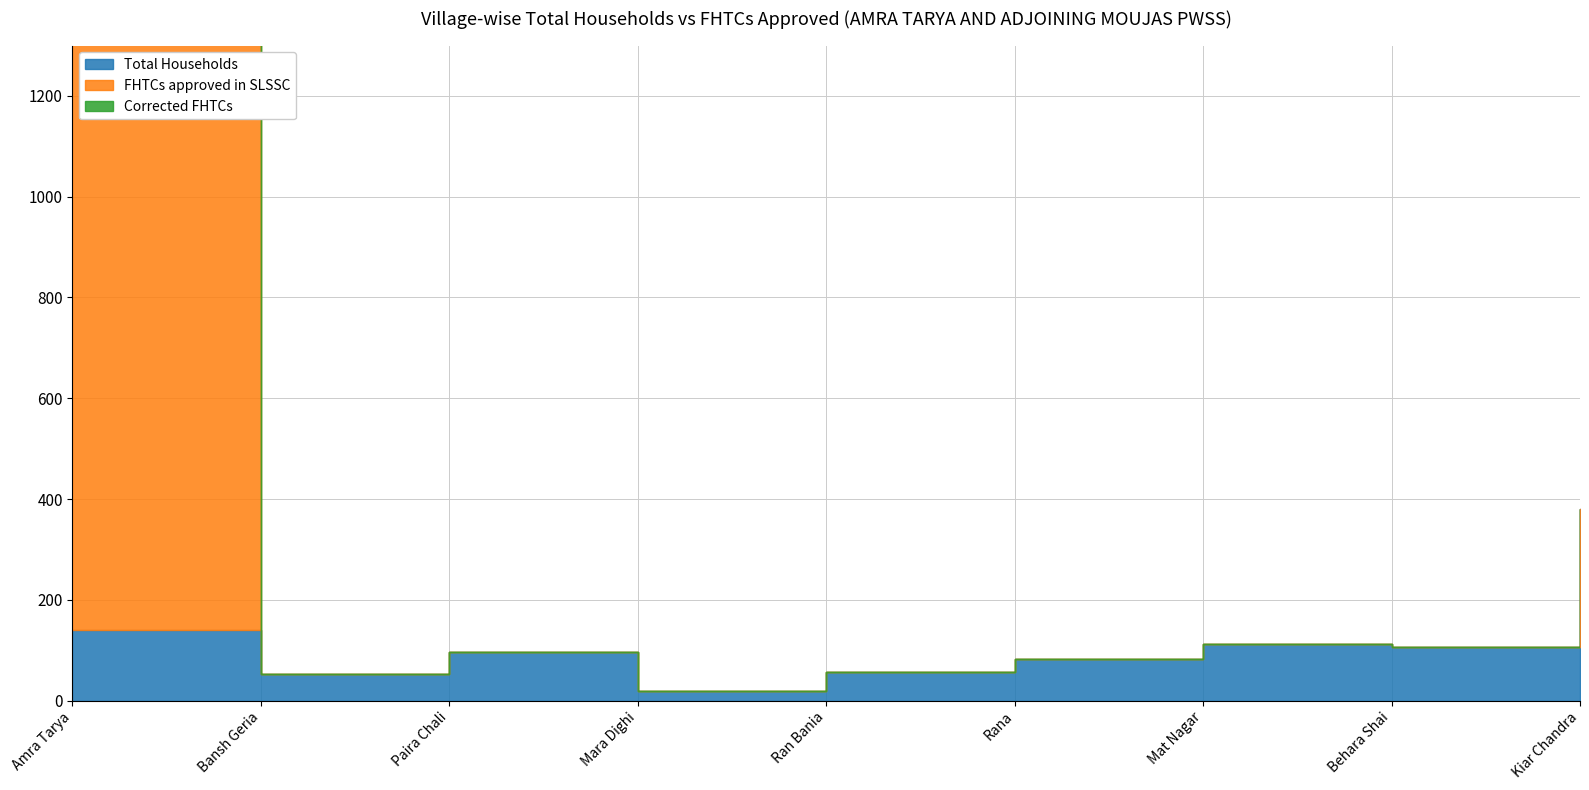

What is the difference between the maximum and second lowest values in the Total Households series?

328